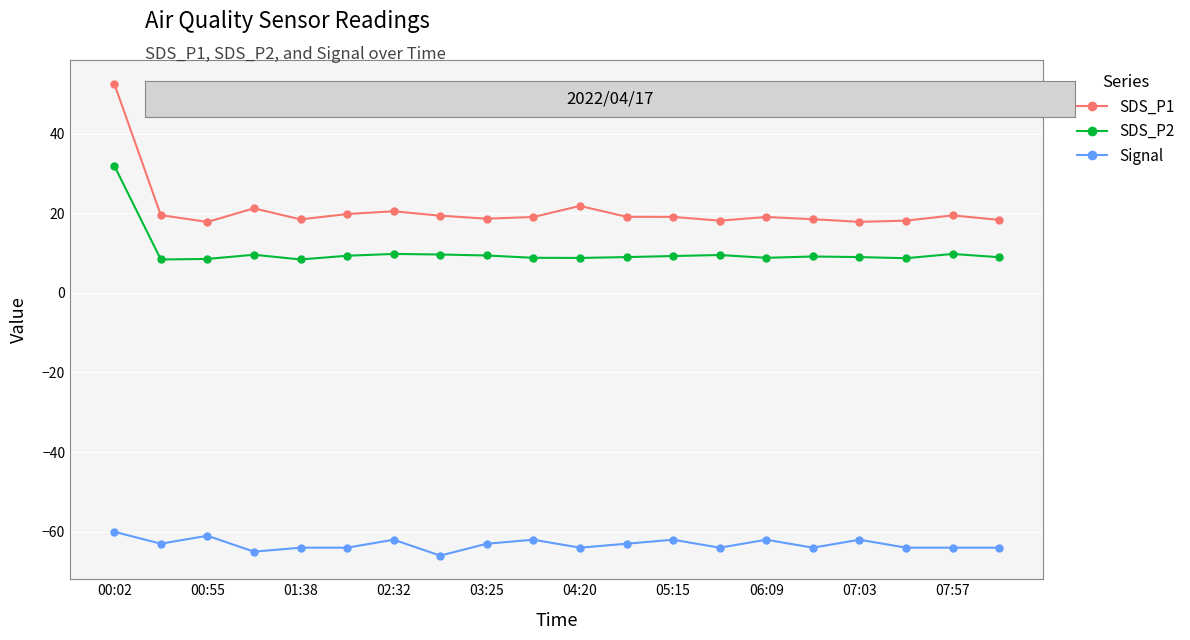

Rank the series by their maximum value, from lowest to highest.

Signal, SDS_P2, SDS_P1